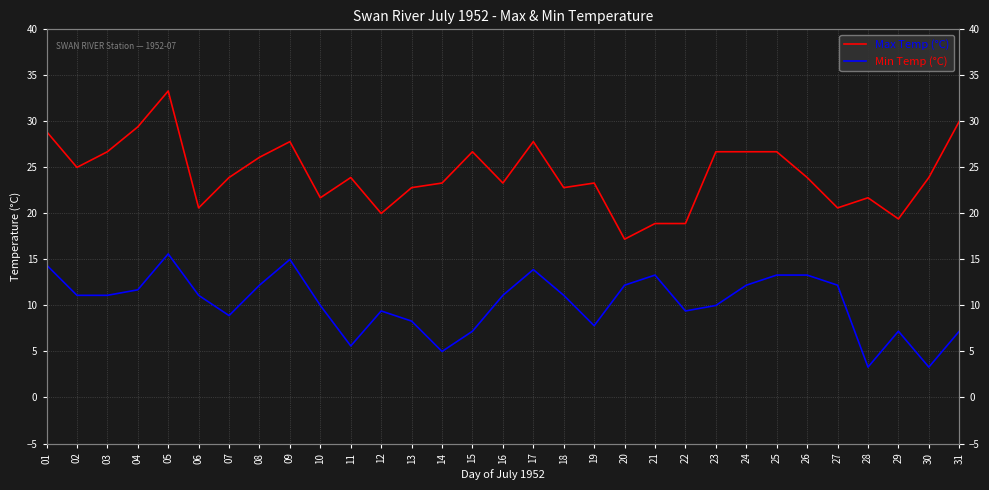

What are all the series names shown in the legend?

Max Temp (°C), Min Temp (°C)